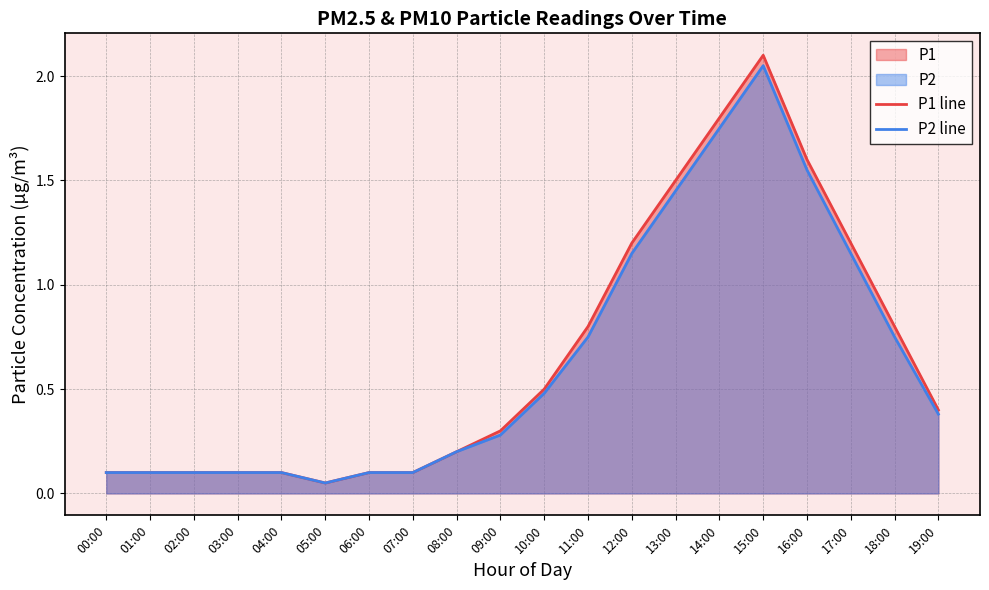

Reading left to right, list all the values displayed in this chart.

P1 line: 0.1	0.1	0.1	0.1	0.1	0.1	0.1	0.1	0.2	0.3	0.5	0.8	1.2	1.5	1.8	2.1	1.6	1.2	0.8	0.4
P2 line: 0.1	0.1	0.1	0.1	0.1	0.1	0.1	0.1	0.2	0.3	0.5	0.8	1.1	1.4	1.8	2.0	1.6	1.1	0.8	0.4